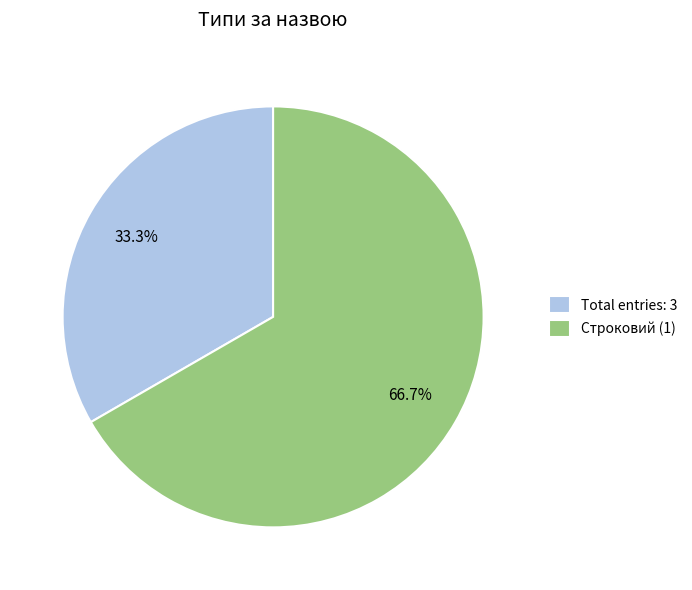

Combined, what portion of the pie is Строковий (1) and Total entries: 3?

100.0%